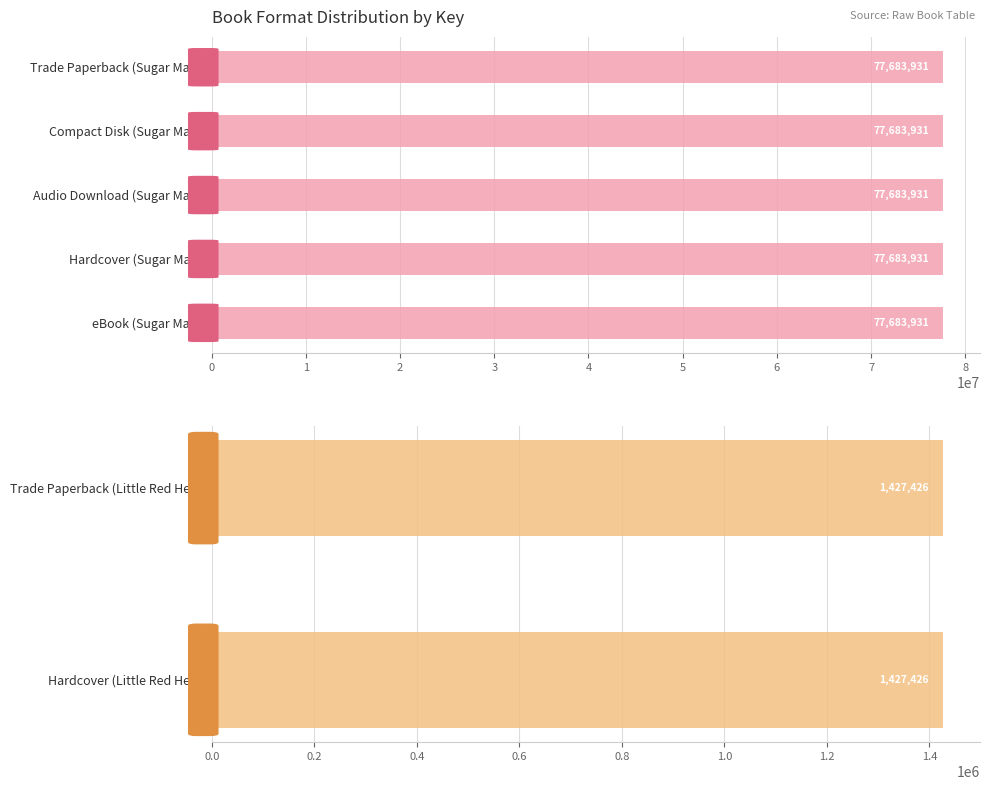

What is the difference between the second highest and second lowest values?

76256505